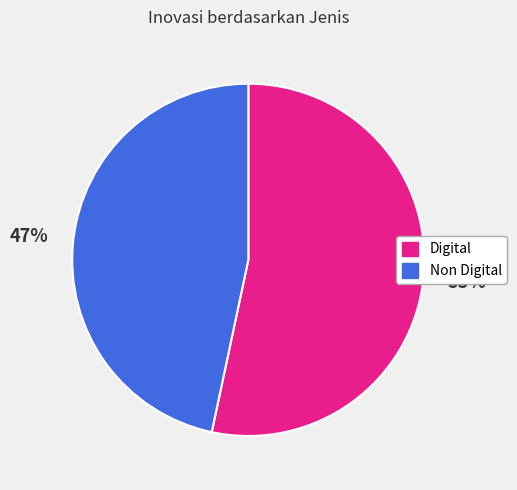

What is the majority slice?

Digital